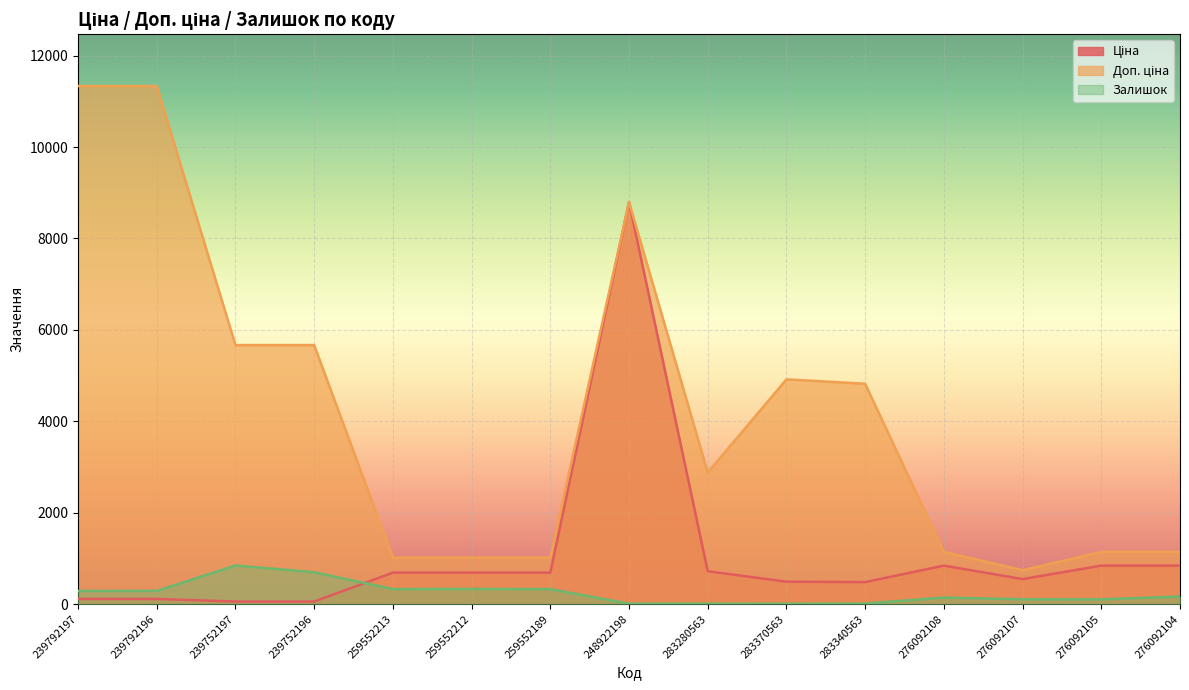

True or false: Залишок and Доп. ціна cross at least once.

False